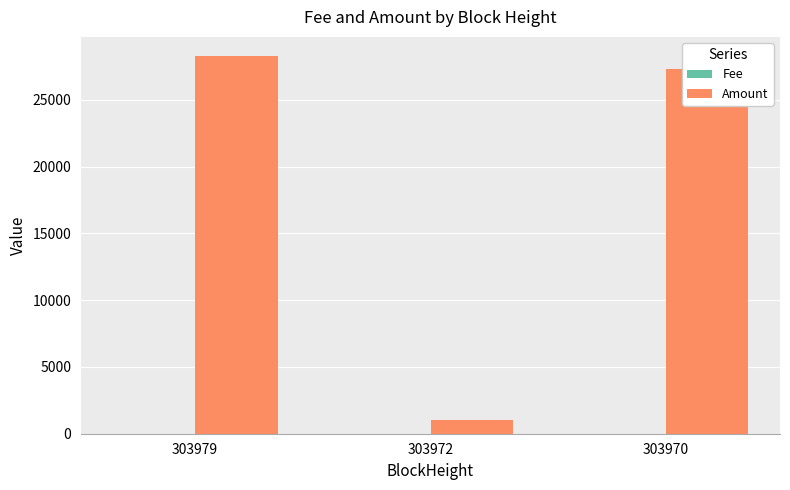

What is the highest value of the Amount series?

28293.7